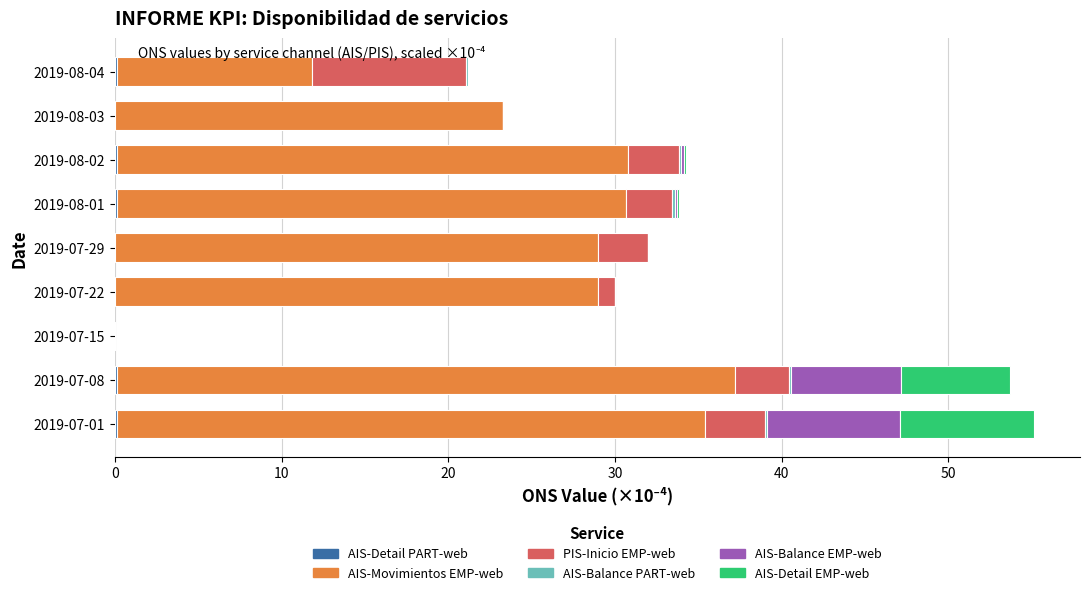

What is the total value across all series at 2019-07-29?

32.0